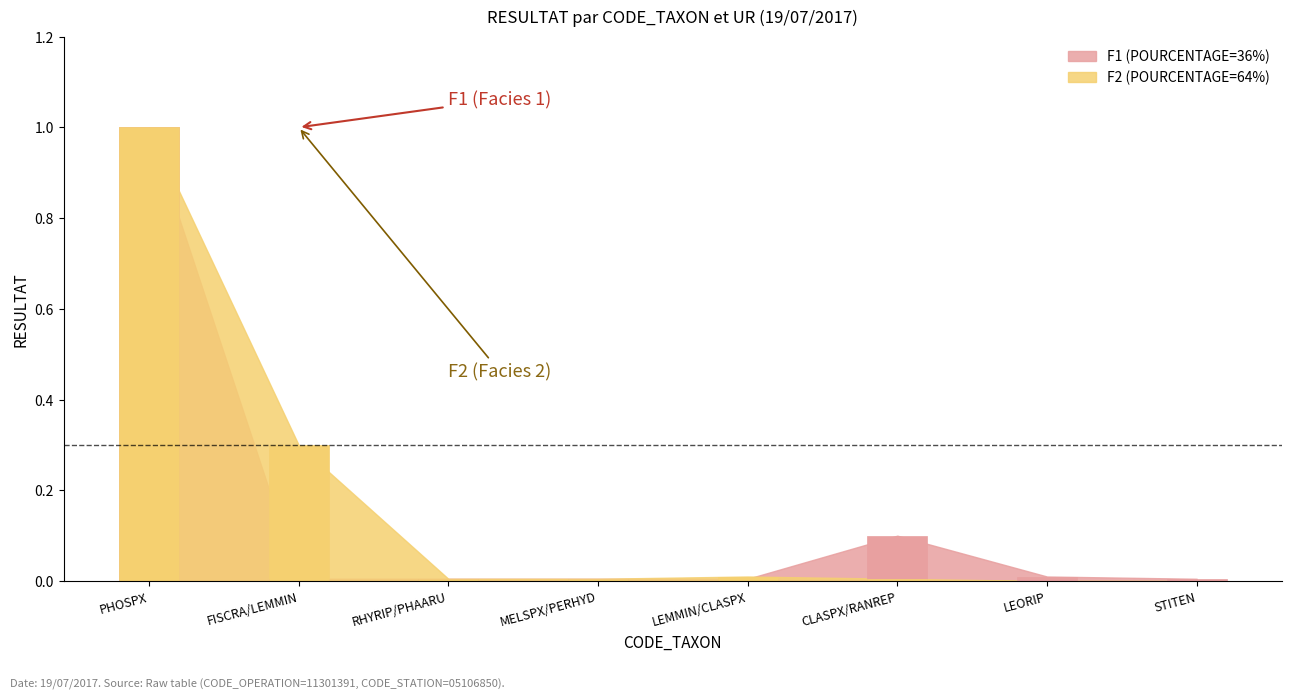

Reading right to left, extract all data points from this chart.

RESULTAT_F1: 0.0	0.0	0.1	0.0	0.0	0.0	0.0	1.0
RESULTAT_F2: 0.0	0.0	0.0	0.0	0.0	0.0	0.3	1.0